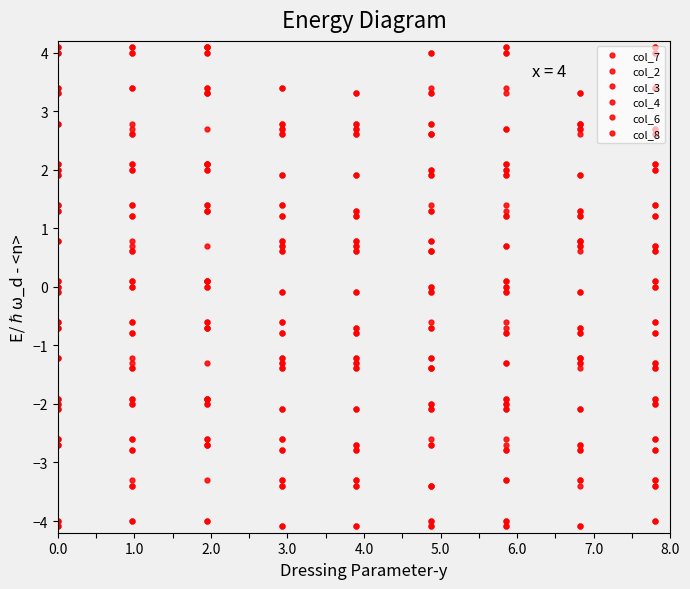

How many series are shown in this chart?

6